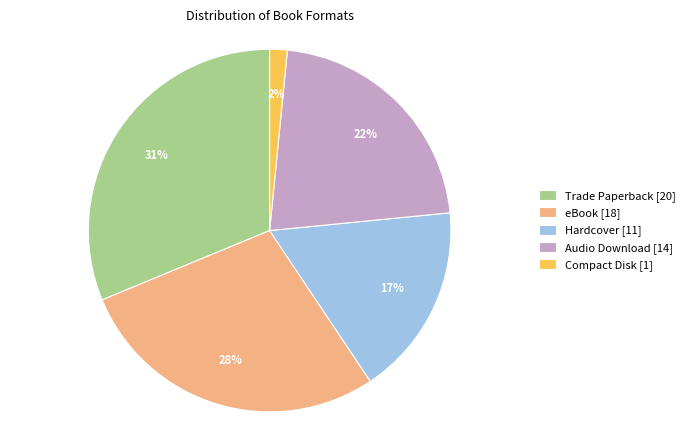

Count the number of slices in the pie.

5